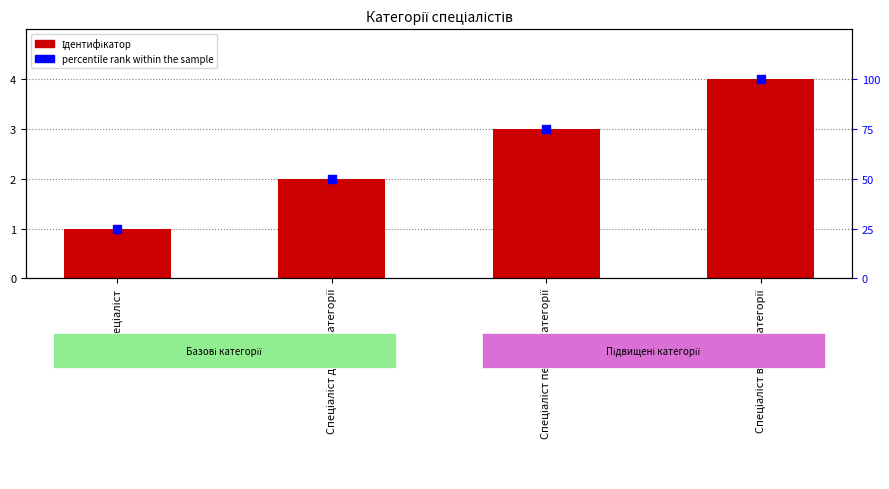

Which series has the largest total across all categories?

percentile rank within the sample